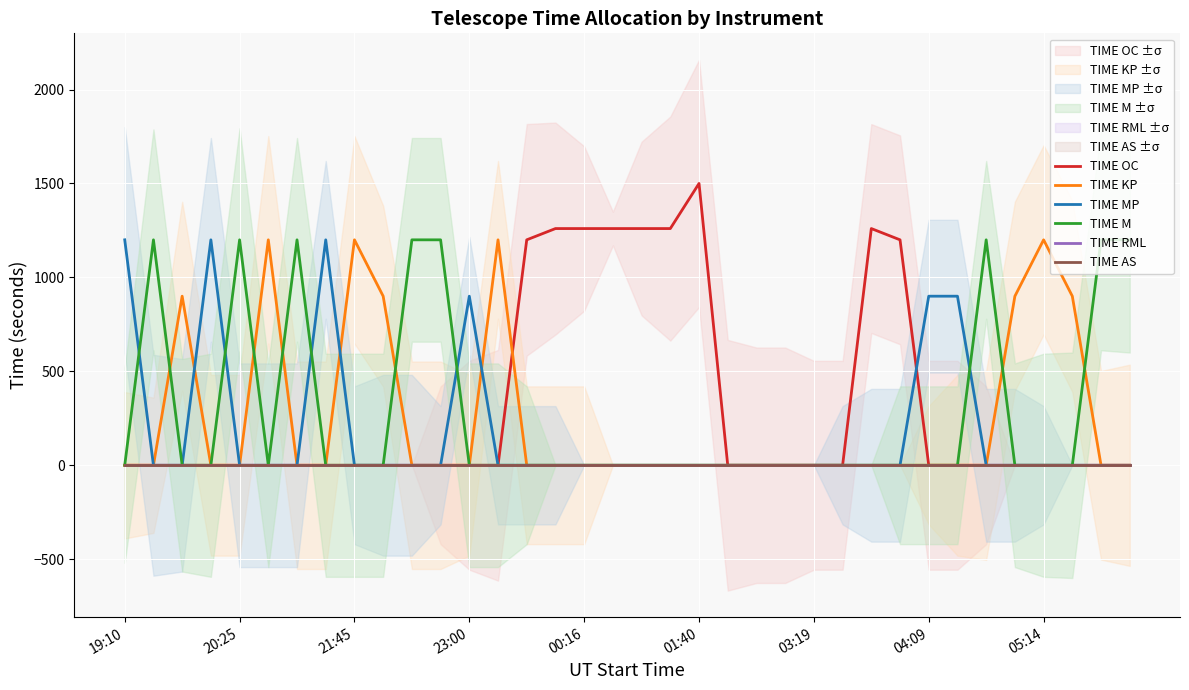

How many lines are shown in the chart?

6